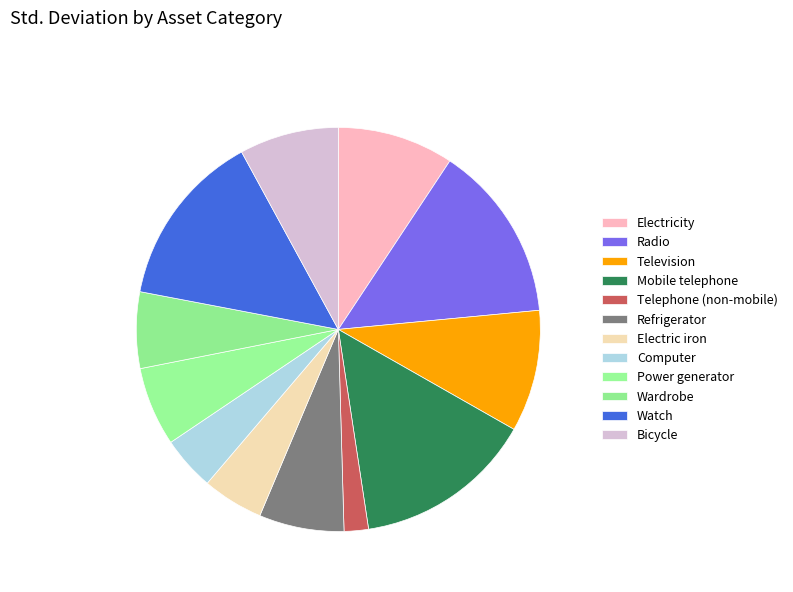

Which slice is the largest?

Mobile telephone